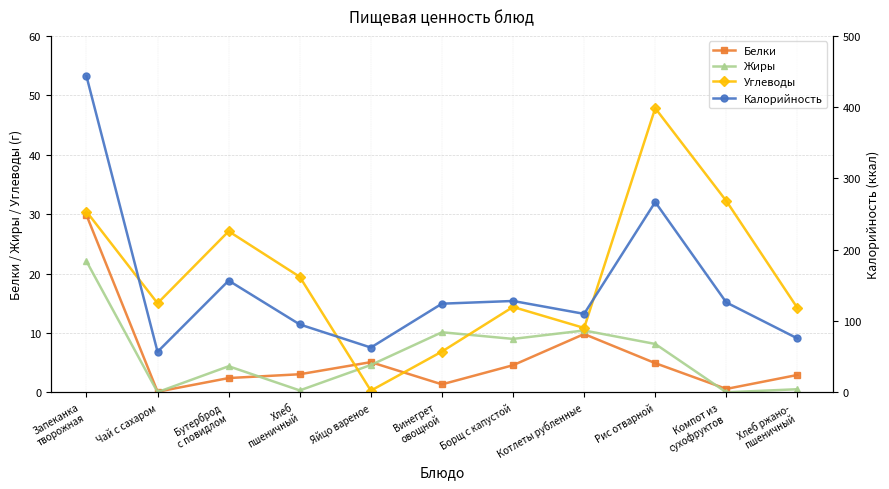

What is the maximum value for Жиры?

22.1